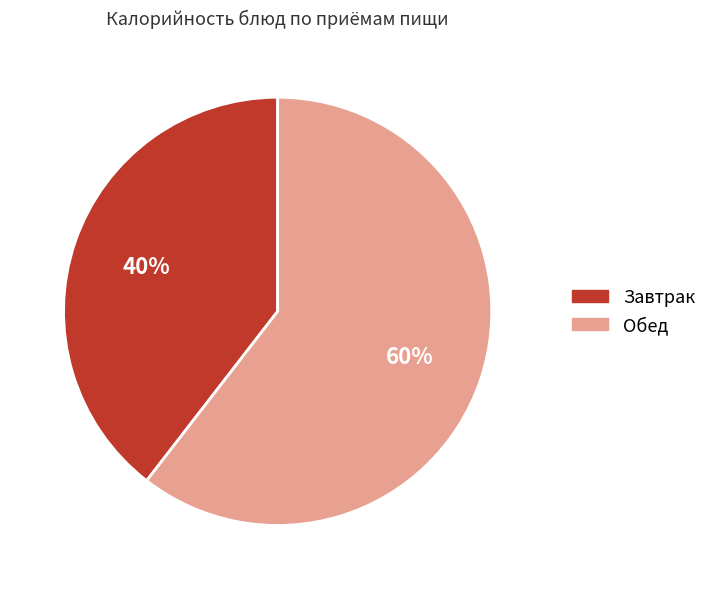

What is the largest slice in the pie chart?

Обед